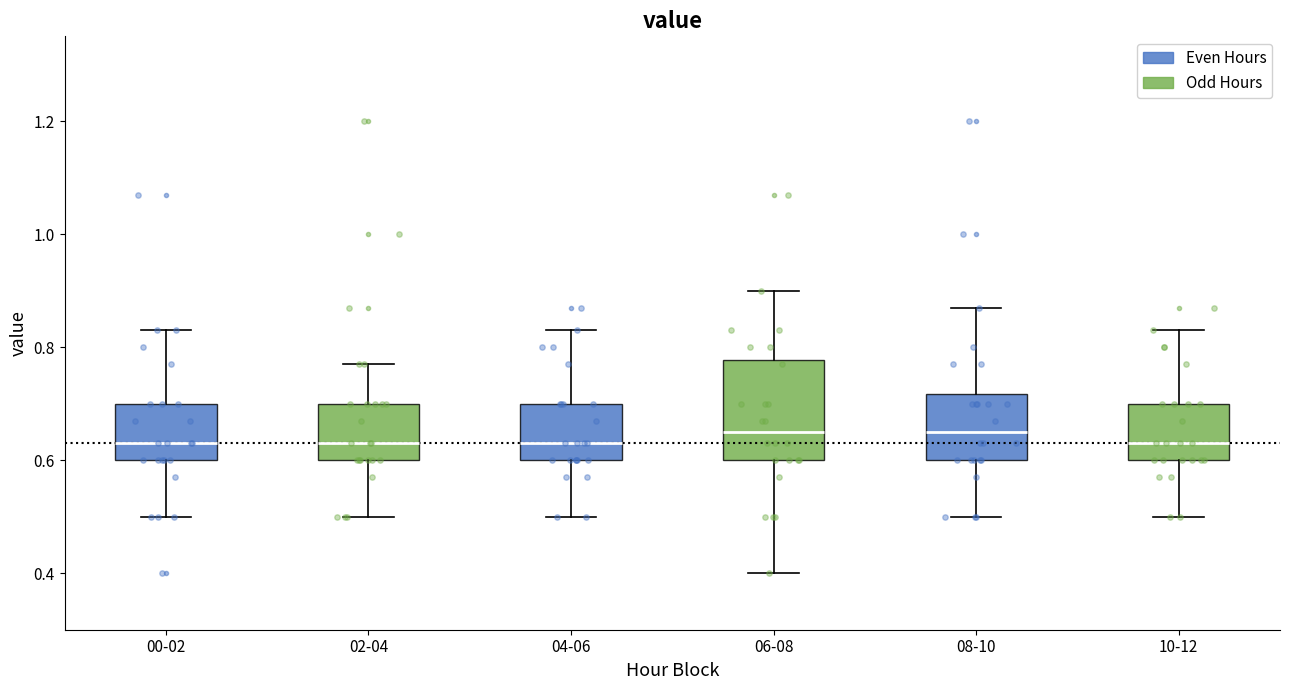

Which box is the tallest, from its lower edge to its upper edge?

06-08